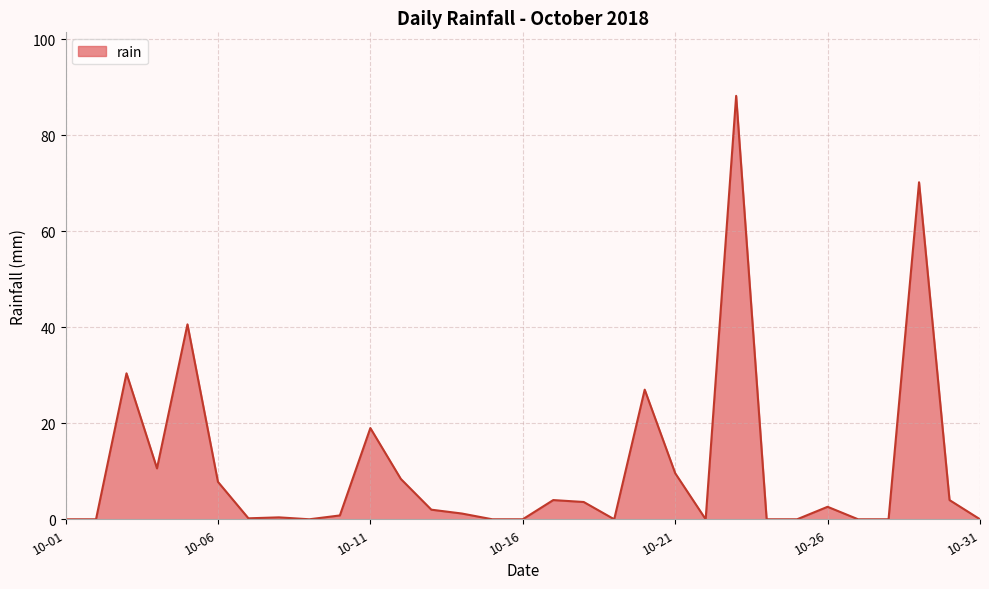

What is the greatest value displayed?

88.2